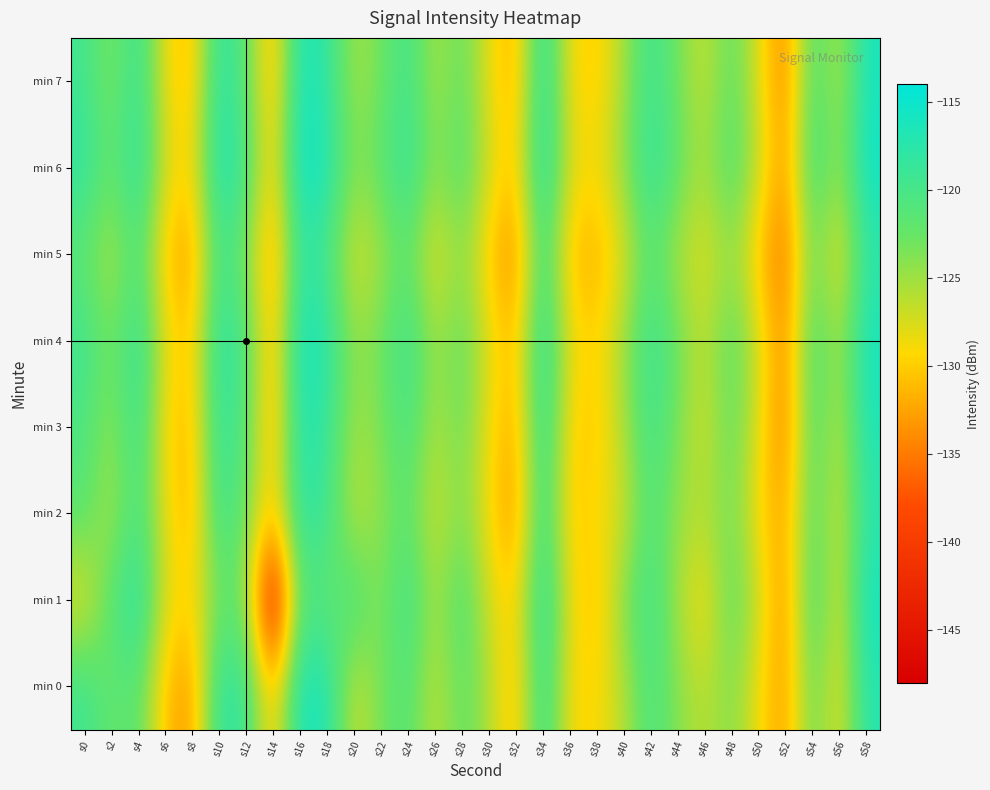

What is the total value across all series at s16?

-934.0